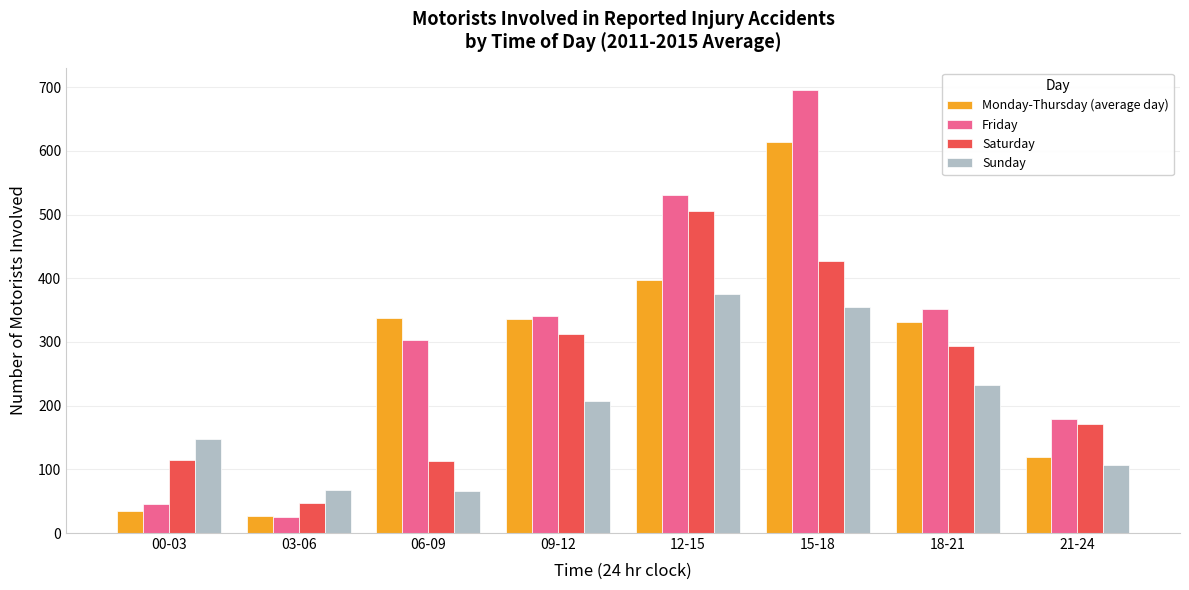

What is the approximate value of Saturday at 00-03?

115.0